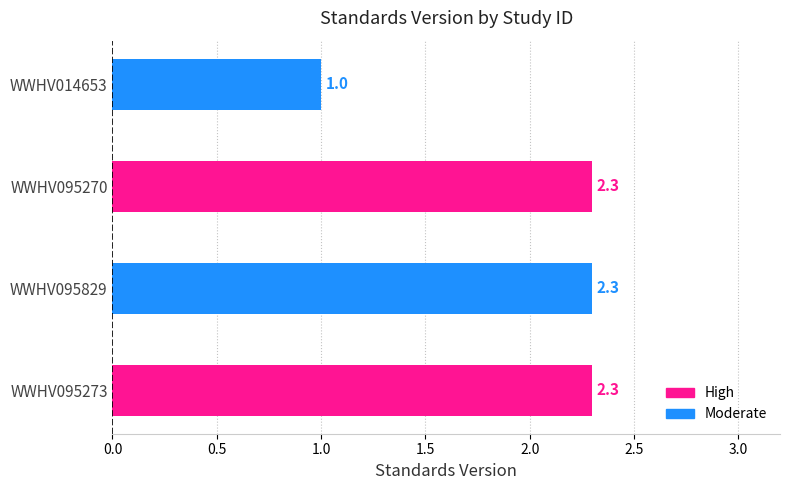

What is the difference between the maximum and minimum values?

1.3